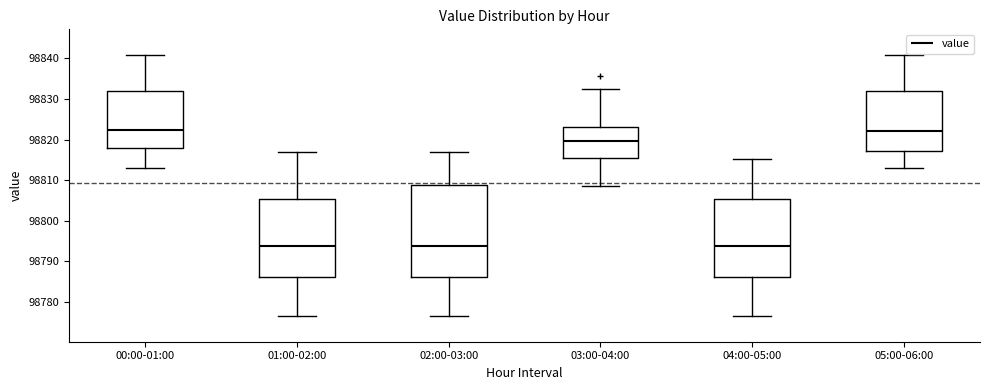

Which box is the tallest, from its lower edge to its upper edge?

02:00-03:00